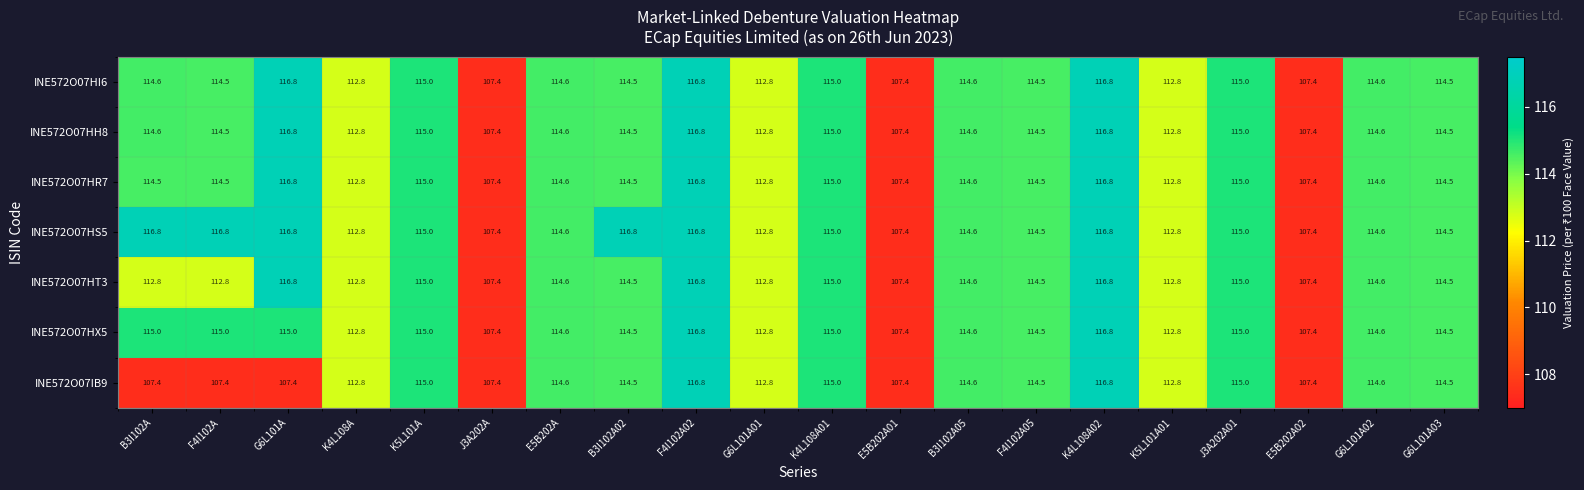

How many categories are shown in the chart?

20